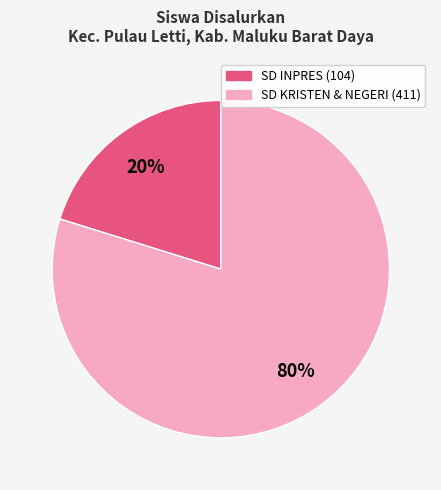

Does any single category account for the majority?

Yes